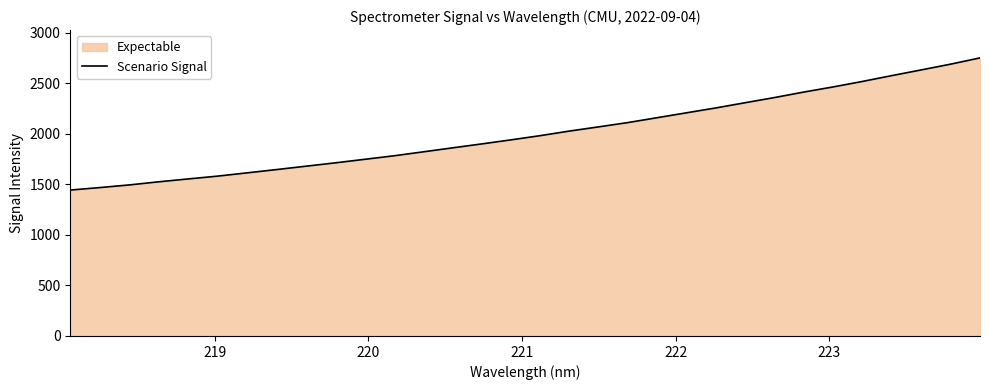

What is the maximum value shown in the chart?

2751.7